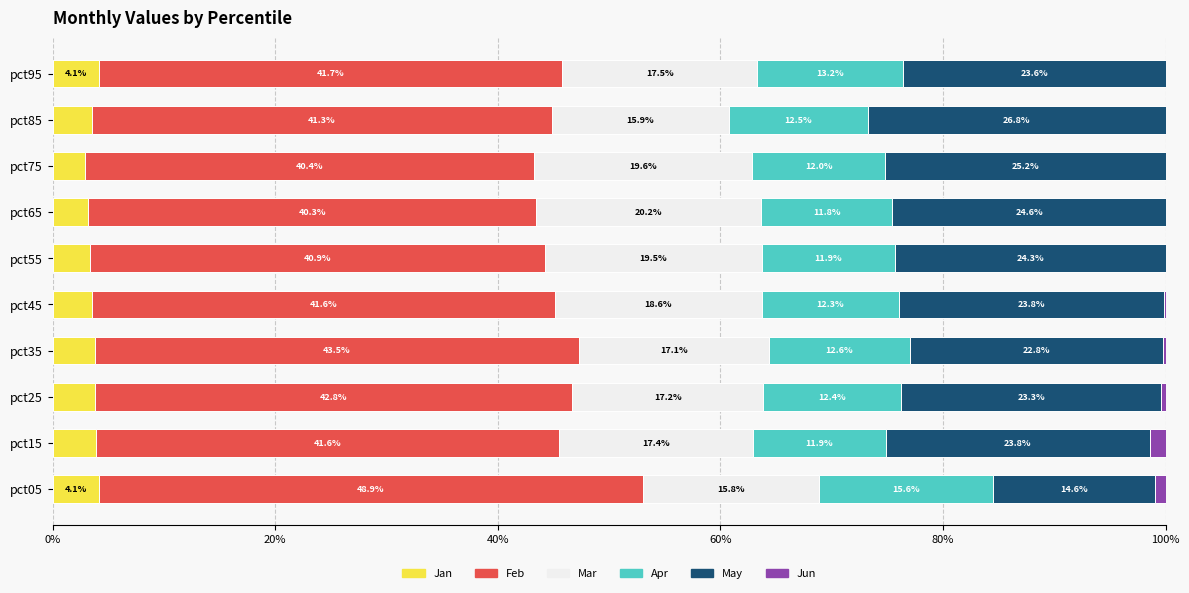

What is the highest value of the Jan series?

4.1